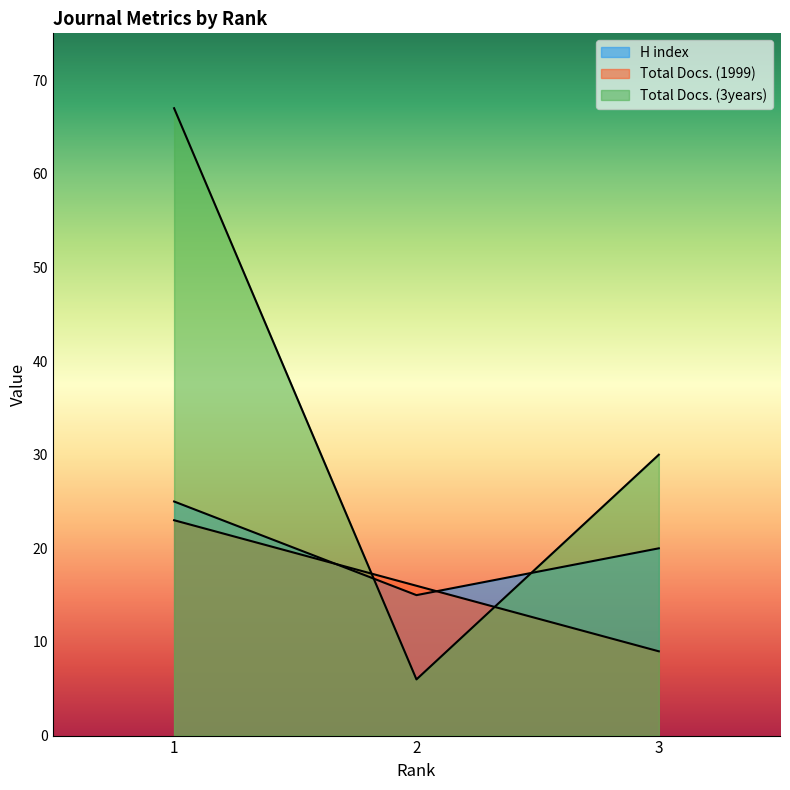

What is the value of the Total Docs. (3years) point at the 3rd from the left?

30